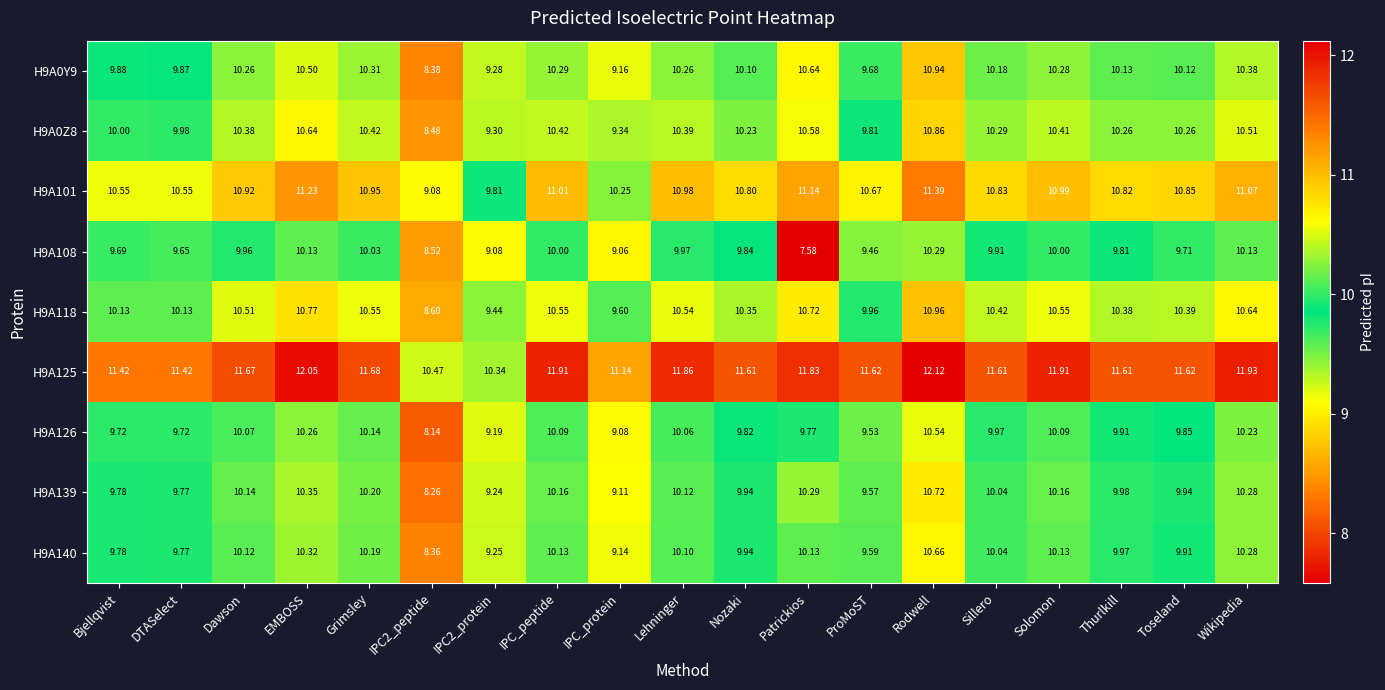

At EMBOSS, list the series in order from smallest to largest.

H9A108, H9A126, H9A140, H9A139, H9A0Y9, H9A0Z8, H9A118, H9A101, H9A125